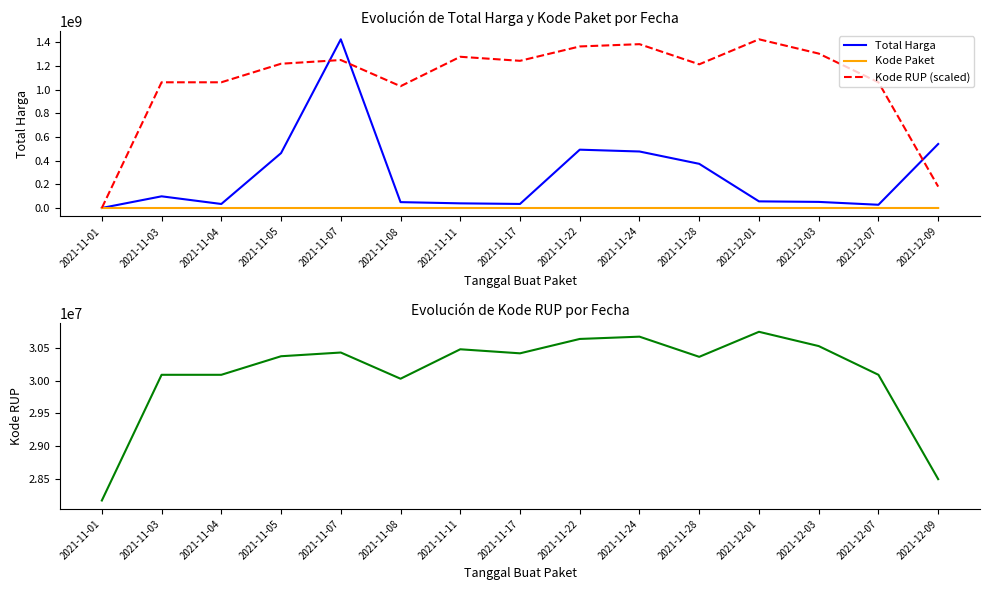

What is the sum of the Kode RUP (scaled) values at 2021-11-05 and 2021-12-07?

2281883167.5